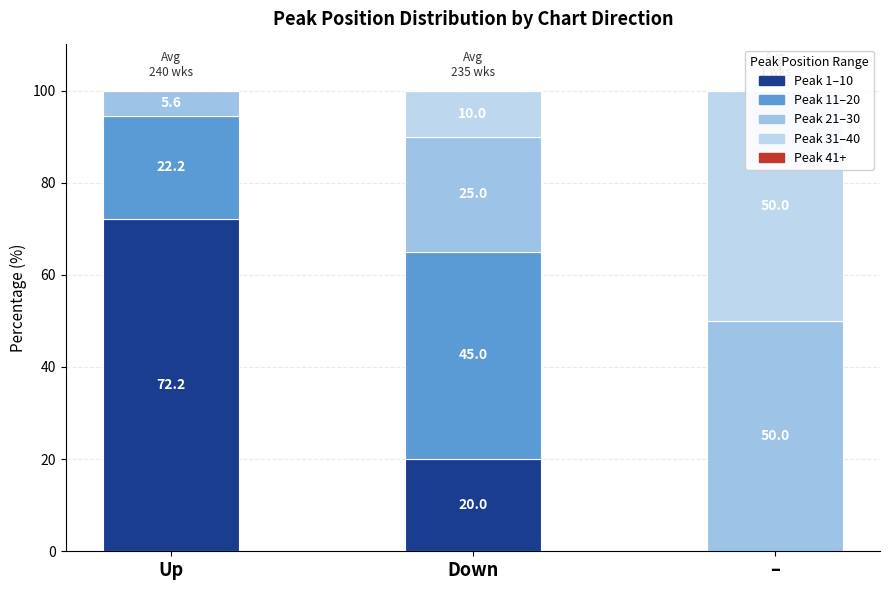

Which category has the lowest value across all series?

–